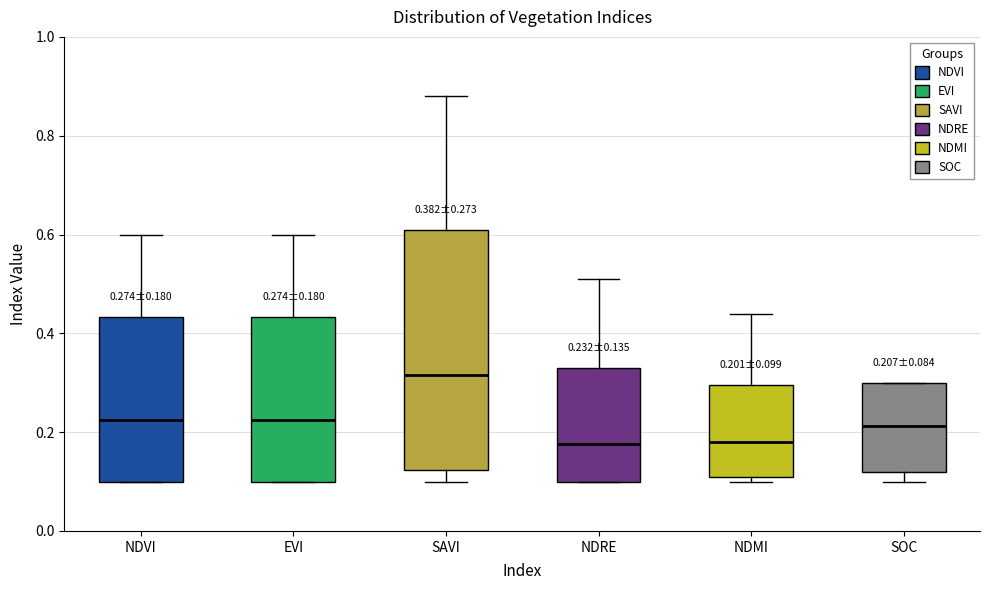

Which box is the tallest, from its lower edge to its upper edge?

SAVI